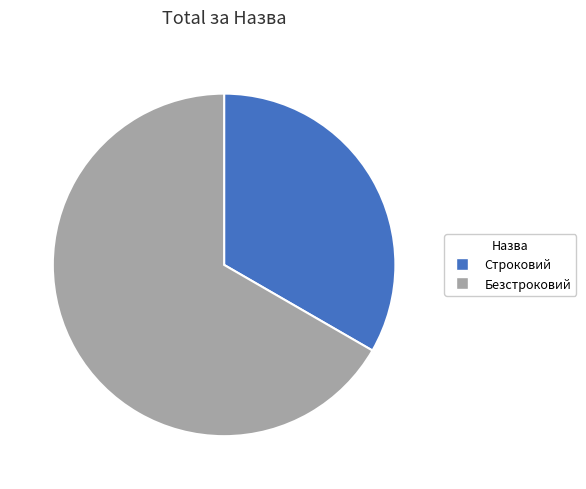

Is the sum of Безстроковий and Строковий greater than half?

Yes